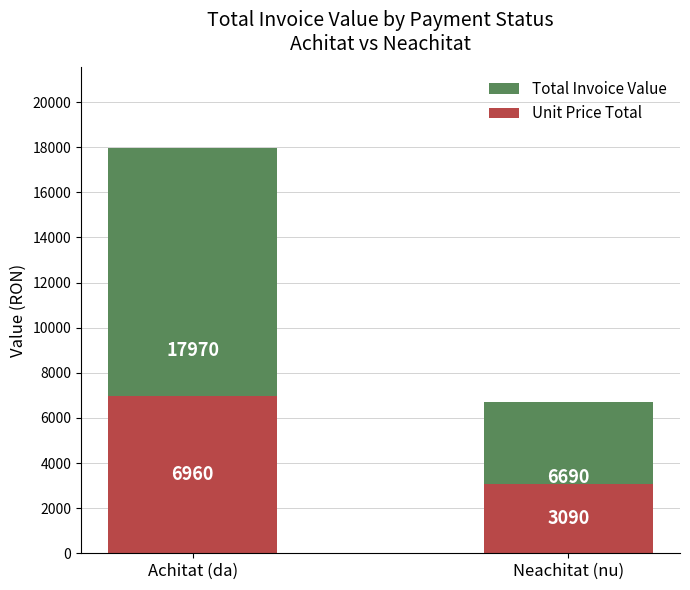

Which series has the largest range (max minus min)?

Total Invoice Value